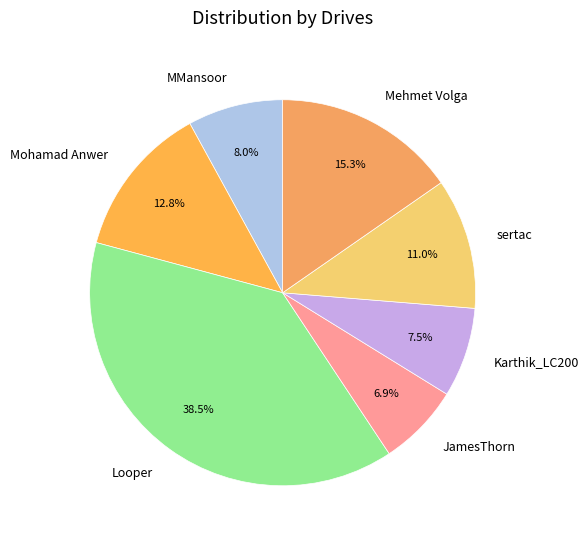

Is there any slice that represents more than half of the pie?

No